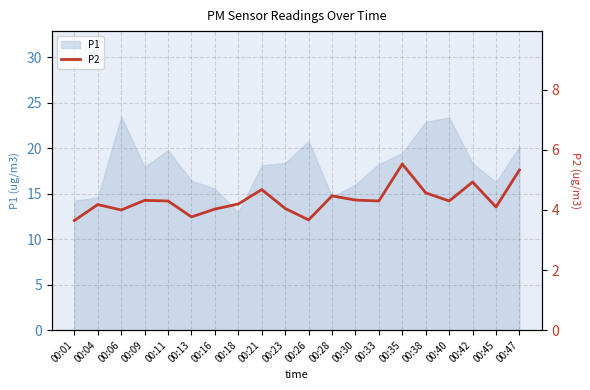

Is it true that P1 equals 14.6 at 00:04?

True